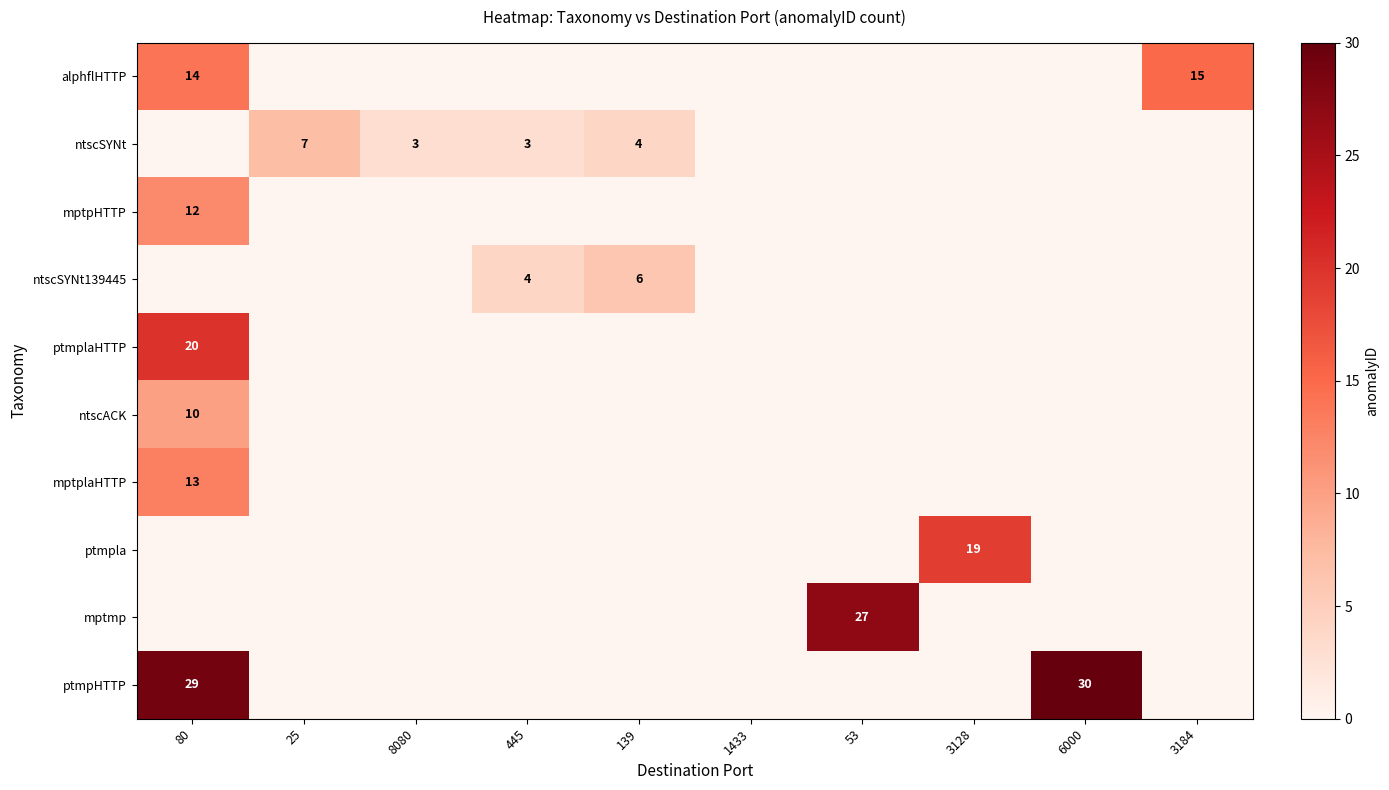

At which category is the sum across all series the highest?

80